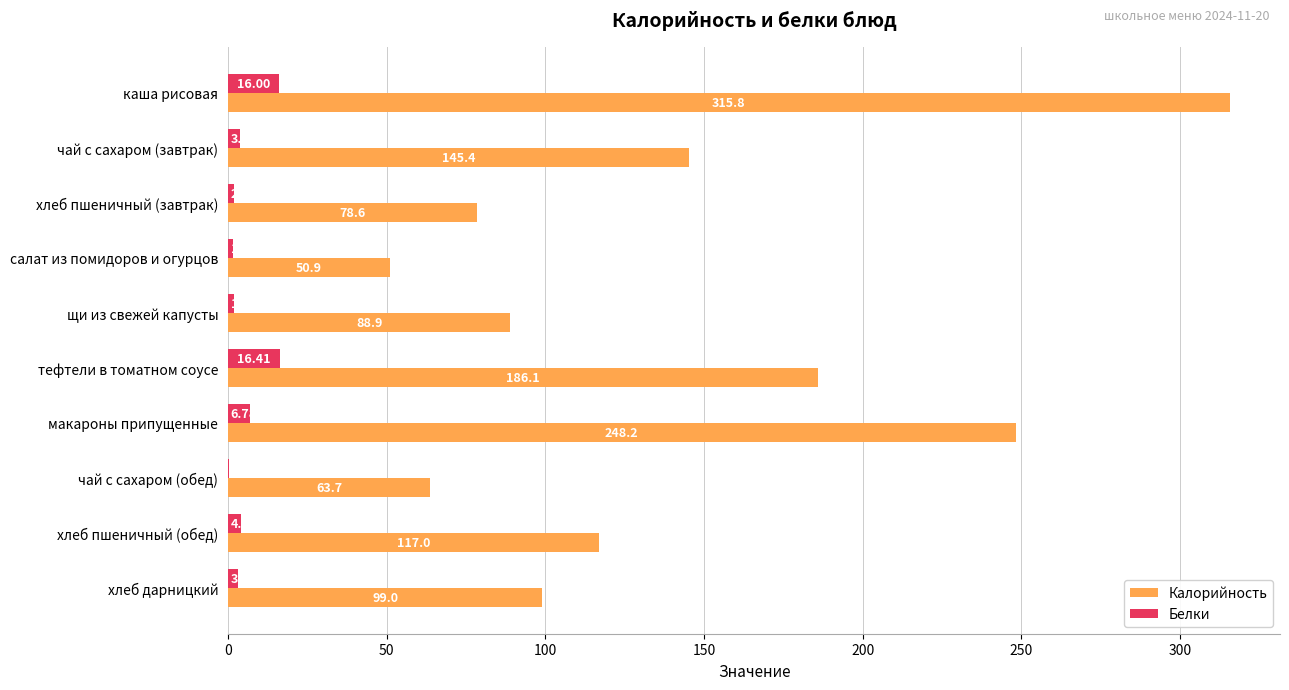

What is the sum of the Калорийность values at каша рисовая and хлеб дарницкий?

414.8